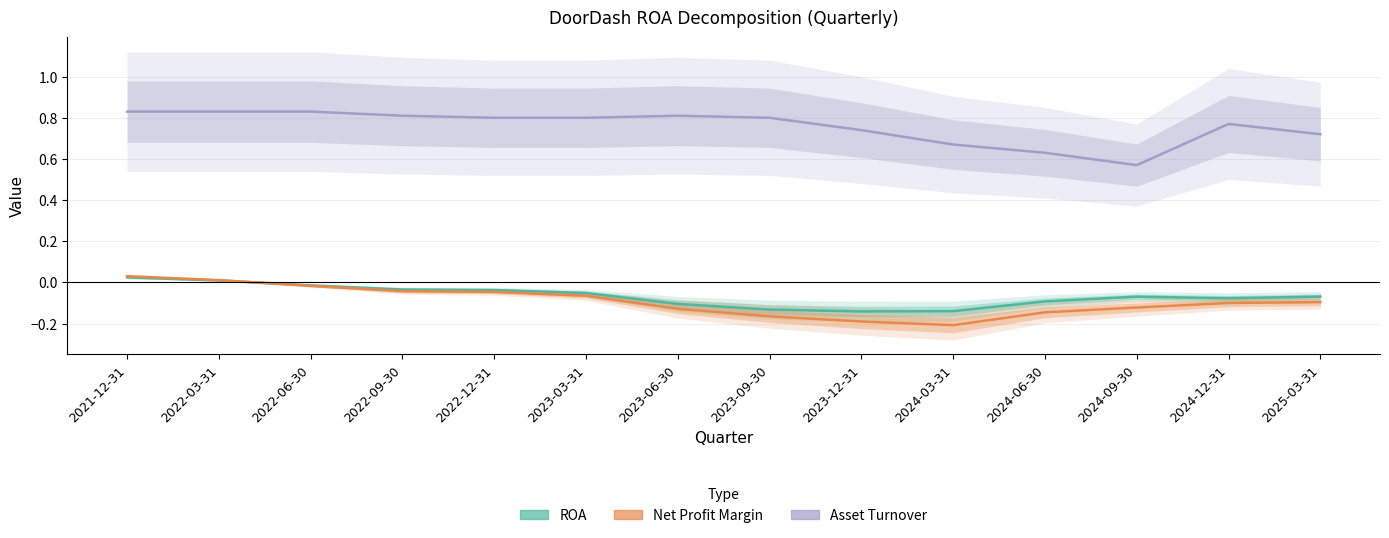

The Asset Turnover series shows 1.2 at 2023-09-30. True or false?

False